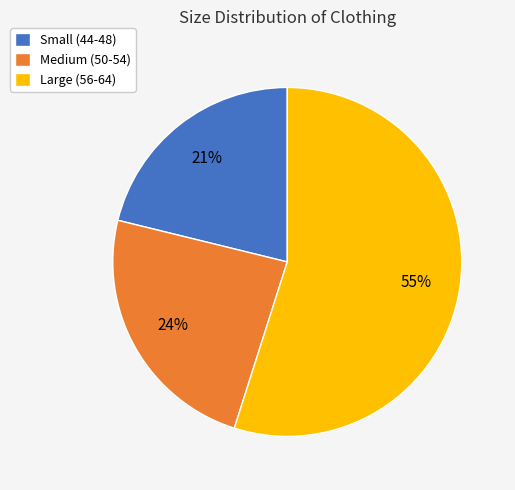

Is the sum of Medium (50-54) and Small (44-48) greater than half?

No